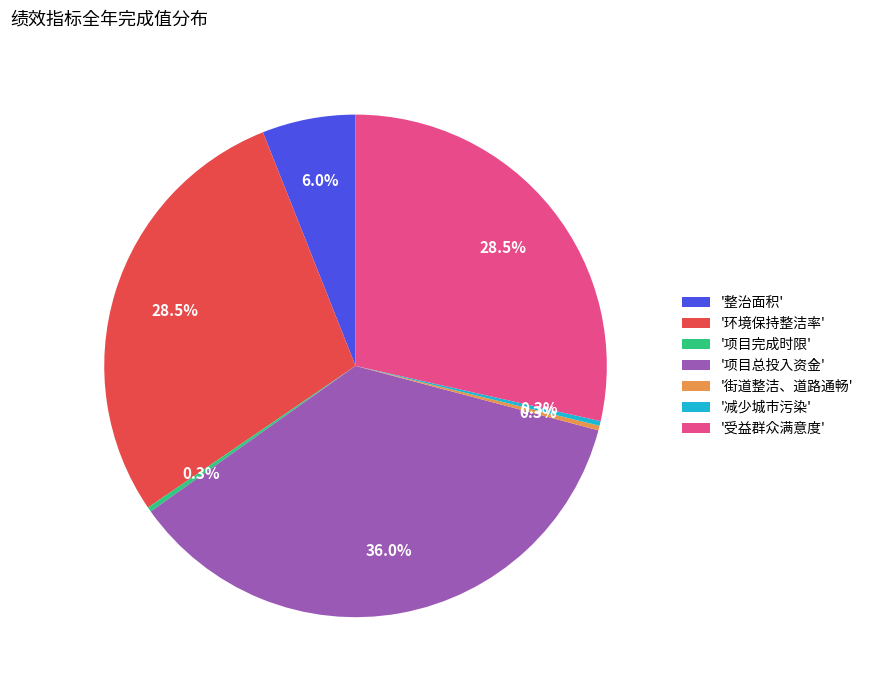

Which category has the biggest portion of the pie?

'项目总投入资金'